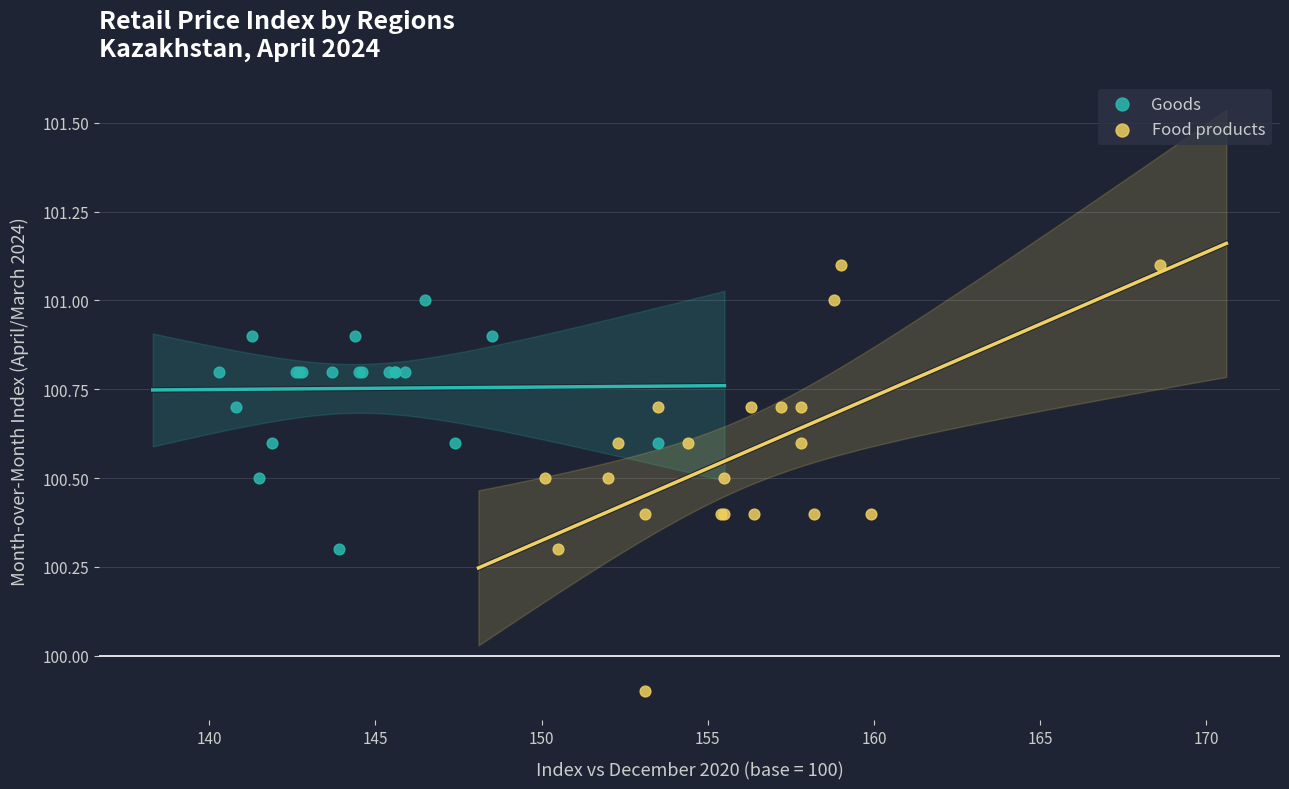

Which series has the largest Y range (max minus min)?

Food products